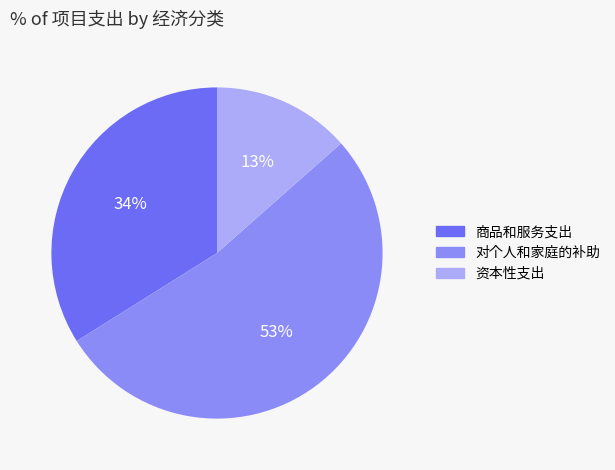

How many segments does this pie chart have?

3